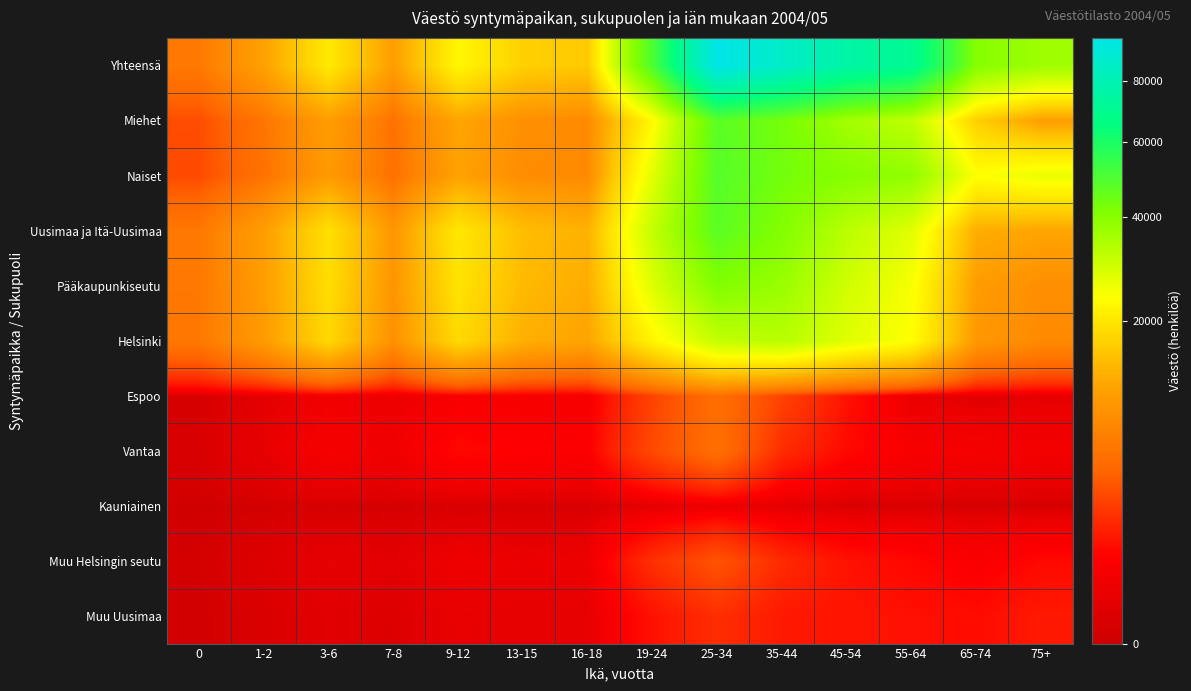

Reading left to right, extract all data points from this chart.

Yhteensä: 0=5939	1-2=10882	3-6=20378	7-8=10353	9-12=22394	13-15=16798	16-18=15824	19-24=49960	25-34=96324	35-44=86687	45-54=76297	55-64=70211	65-74=40509	75+=36490
Miehet: 0=3039	1-2=5574	3-6=10383	7-8=5286	9-12=11396	13-15=8603	16-18=7889	19-24=22822	25-34=47684	35-44=43164	45-54=35962	55-64=31659	65-74=16667	75+=10445
Naiset: 0=2900	1-2=5308	3-6=9995	7-8=5067	9-12=10998	13-15=8195	16-18=7935	19-24=27138	25-34=48640	35-44=43523	45-54=40335	55-64=38552	65-74=23842	75+=26045
Uusimaa ja Itä-Uusimaa: 0=5875	1-2=10485	3-6=18926	7-8=9457	9-12=20040	13-15=14428	16-18=12903	19-24=31256	25-34=47511	35-44=40899	45-54=32518	55-64=27375	65-74=12487	75+=11488
Pääkaupunkiseutu: 0=5858	1-2=10378	3-6=18628	7-8=9265	9-12=19514	13-15=13984	16-18=12428	19-24=27696	25-34=41246	35-44=37231	45-54=29580	55-64=24496	65-74=10269	75+=8416
Helsinki: 0=5813	1-2=10093	3-6=17759	7-8=8702	9-12=18031	13-15=12716	16-18=11290	19-24=22120	25-34=31117	35-44=32696	45-54=27531	55-64=23716	65-74=9686	75+=7844
Espoo: 0=16	1-2=119	3-6=359	7-8=231	9-12=558	13-15=492	16-18=465	19-24=2602	25-34=4947	35-44=2615	45-54=1127	55-64=207	65-74=93	75+=142
Vantaa: 0=27	1-2=162	3-6=496	7-8=324	9-12=908	13-15=758	16-18=660	19-24=2867	25-34=4951	35-44=1809	45-54=911	55-64=546	65-74=486	75+=427
Kauniainen: 0=2	1-2=4	3-6=14	7-8=8	9-12=17	13-15=18	16-18=13	19-24=107	25-34=231	35-44=111	45-54=11	55-64=27	65-74=4	75+=3
Muu Helsingin seutu: 0=10	1-2=54	3-6=157	7-8=113	9-12=290	13-15=230	16-18=272	19-24=1920	25-34=3297	35-44=1763	45-54=1122	55-64=888	65-74=602	75+=912
Muu Uusimaa: 0=4	1-2=34	3-6=100	7-8=52	9-12=182	13-15=148	16-18=158	19-24=1093	25-34=1881	35-44=1310	45-54=1162	55-64=1096	65-74=981	75+=1312